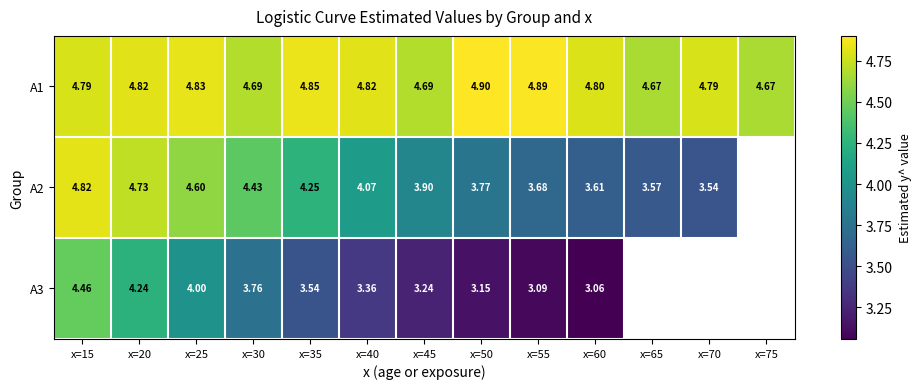

At x=20, list the series in order from smallest to largest.

A3, A2, A1